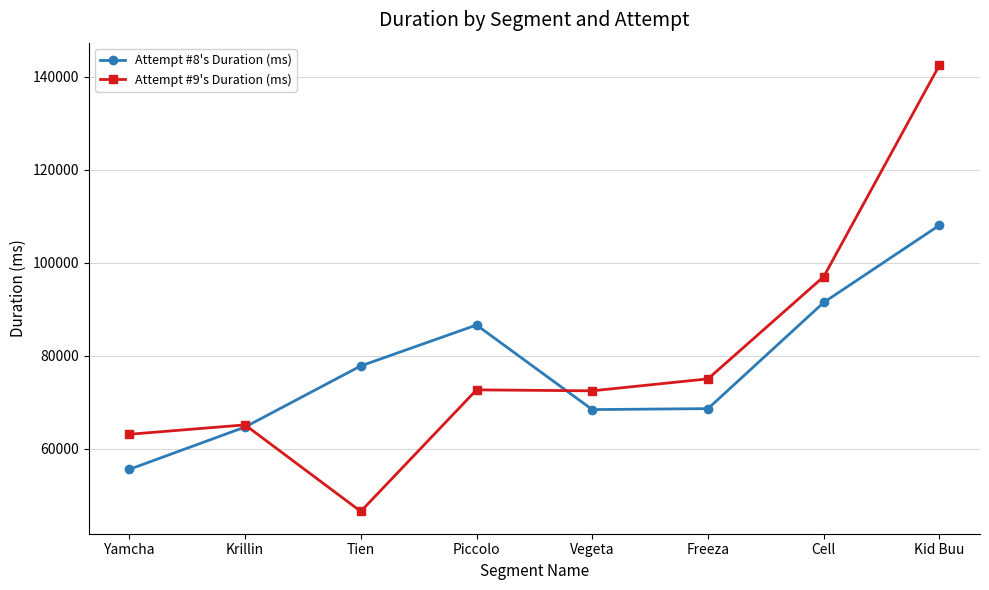

How many lines are shown in the chart?

2